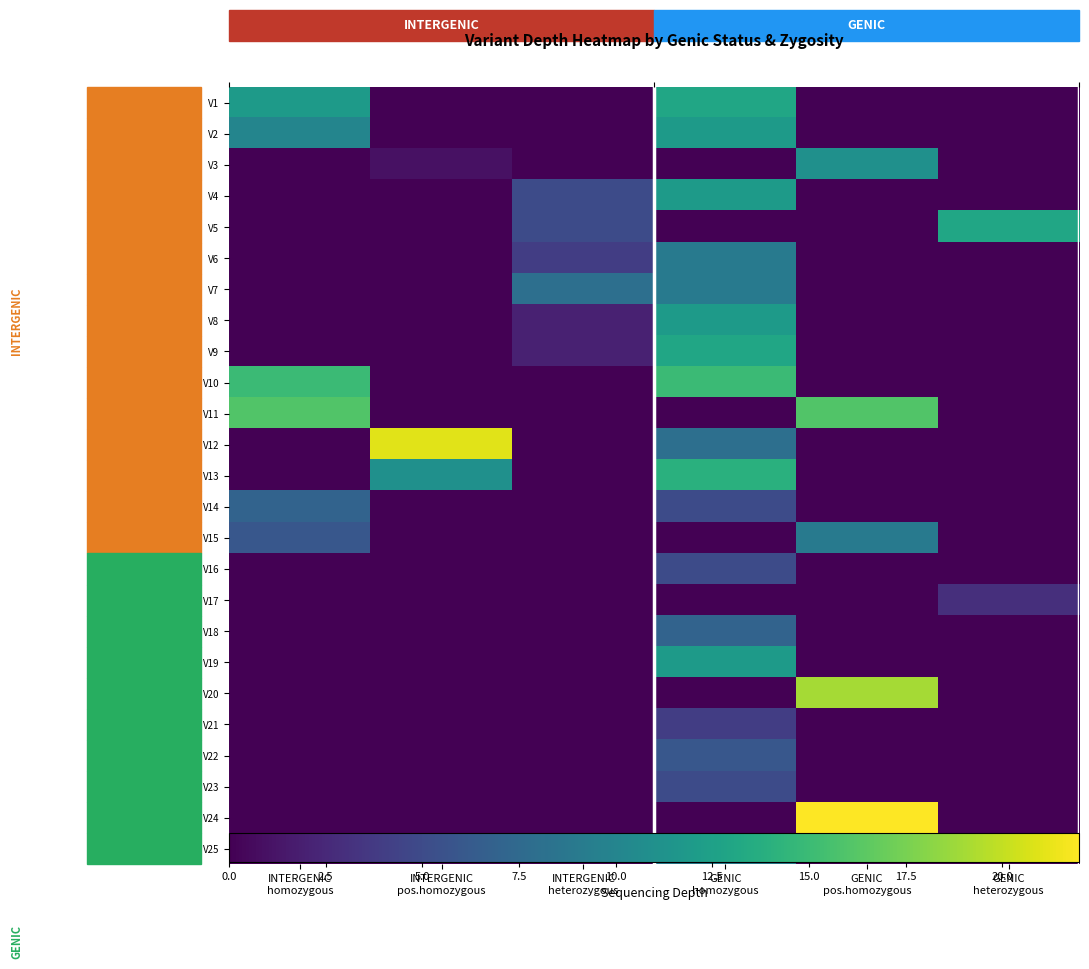

True or false: V12 has a value of 0 at INTERGENIC heterozygous.

True